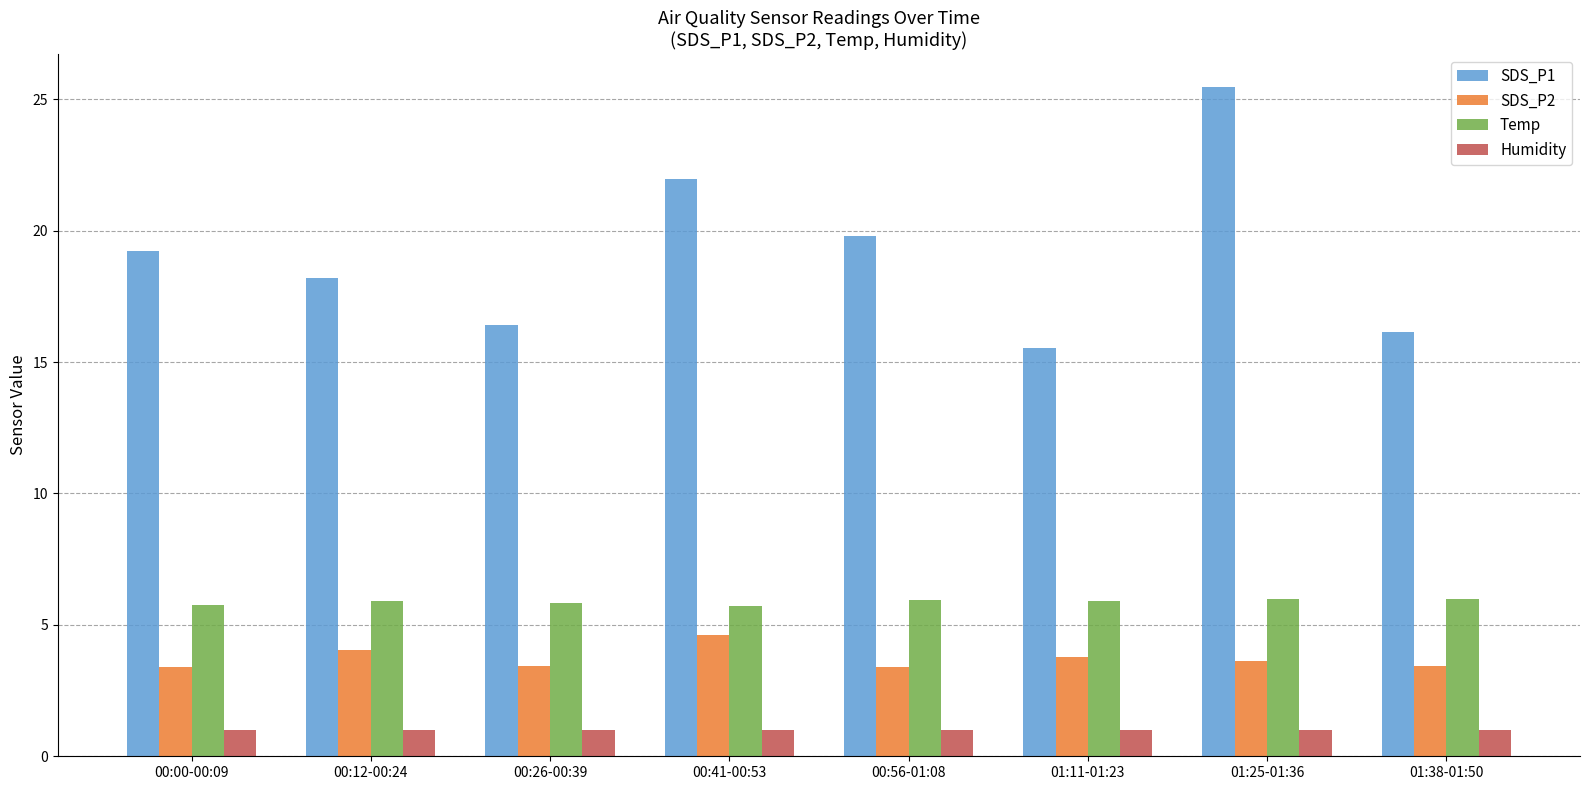

Which category has the highest value in the SDS_P1 series?

01:25-01:36